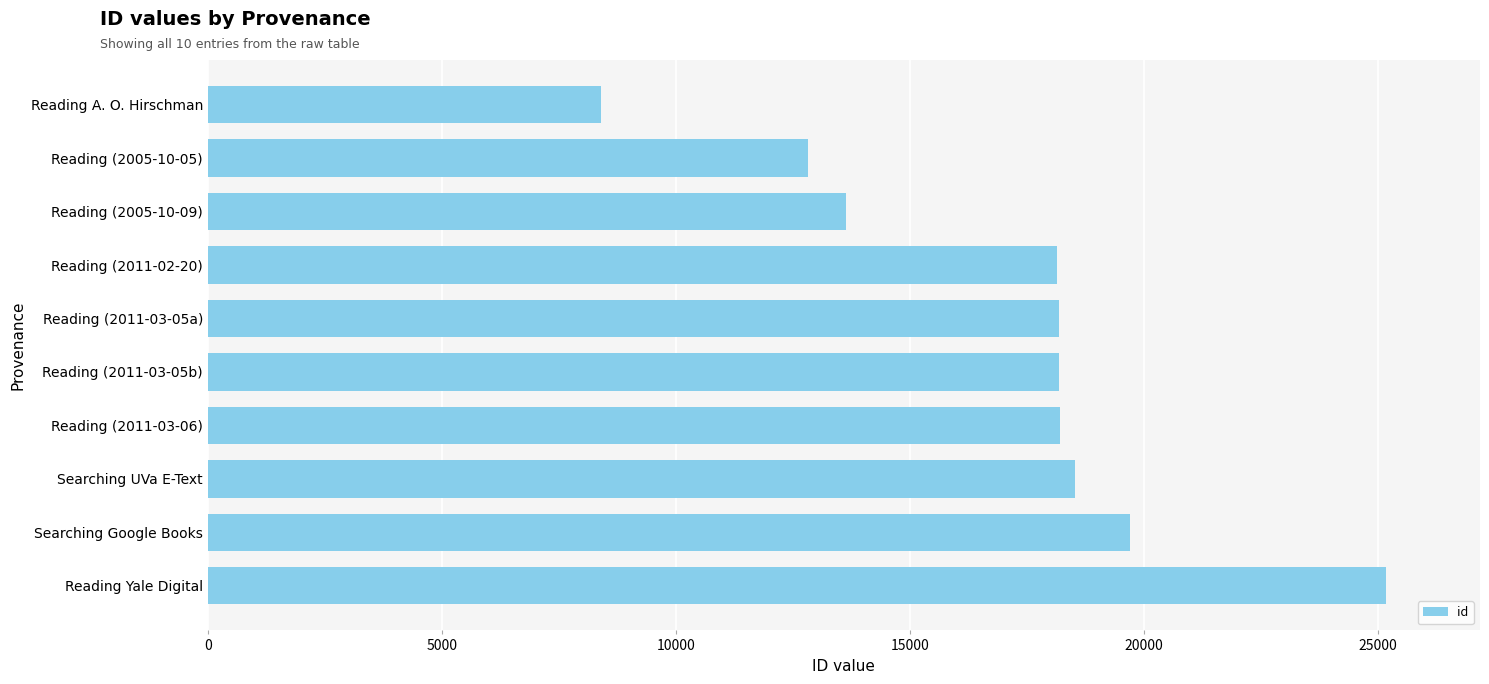

What is the change in value from Searching UVa E-Text to Reading A. O. Hirschman?

-10132